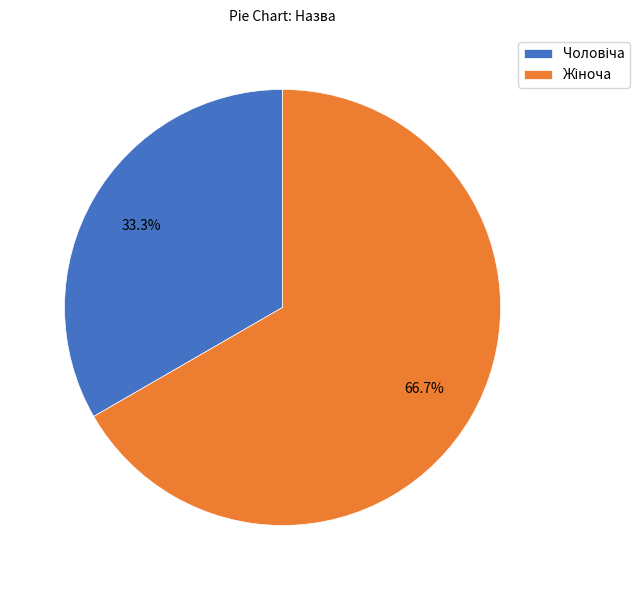

Does any single category account for the majority?

Yes